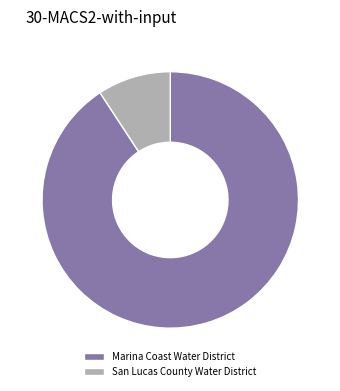

Which category accounts for the majority?

Marina Coast Water District